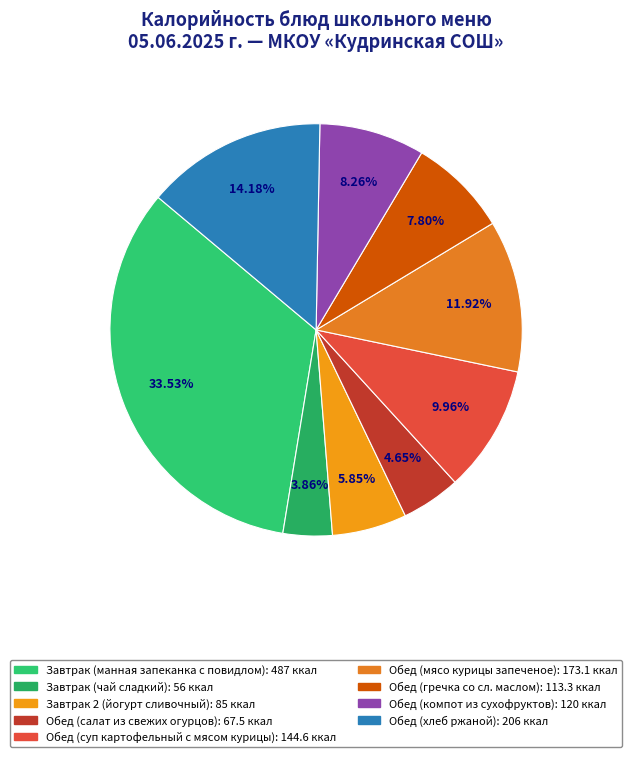

The Завтрак 2 (йогурт сливочный) slice represents 1% of the pie. True or false?

False